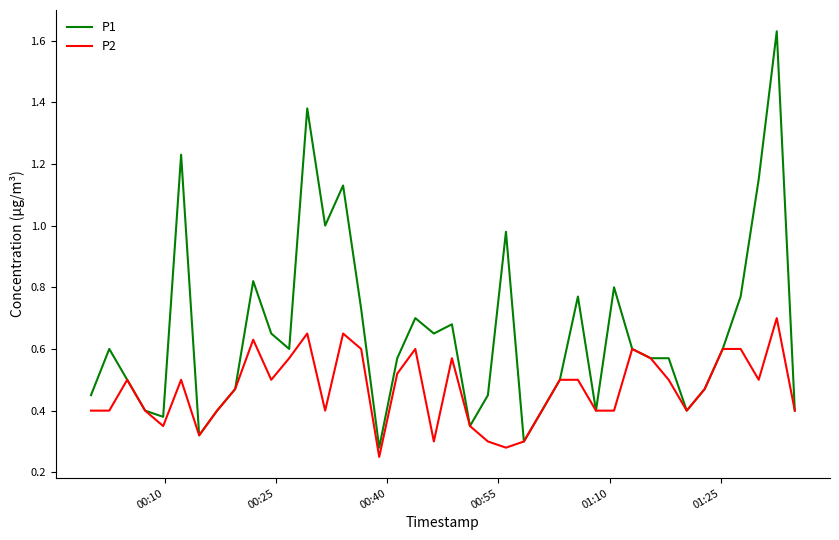

List the series in order of their peak value, highest first.

P1, P2